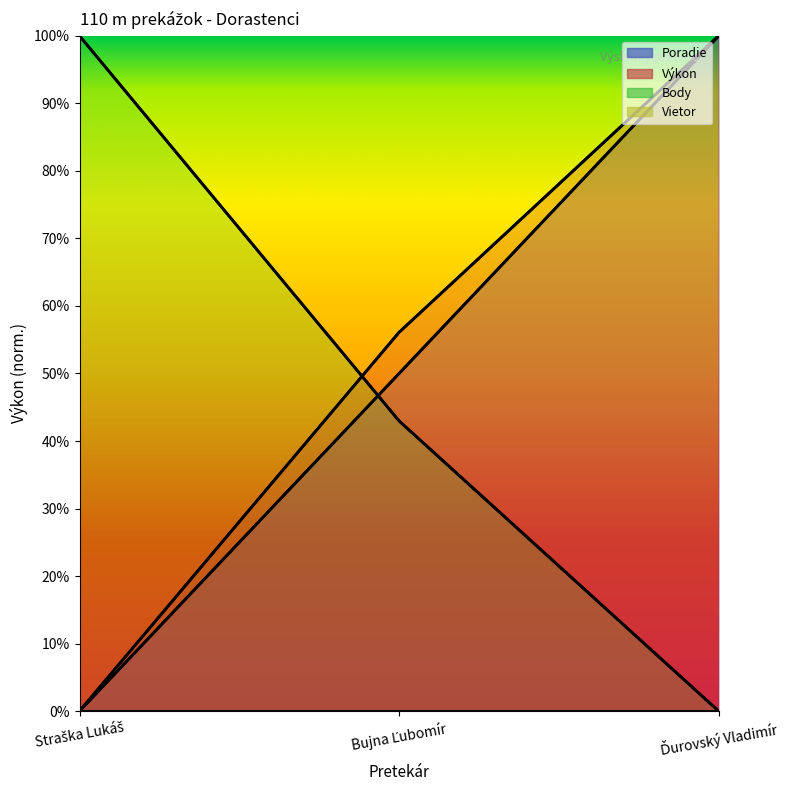

How many data points in Body are above 0?

2